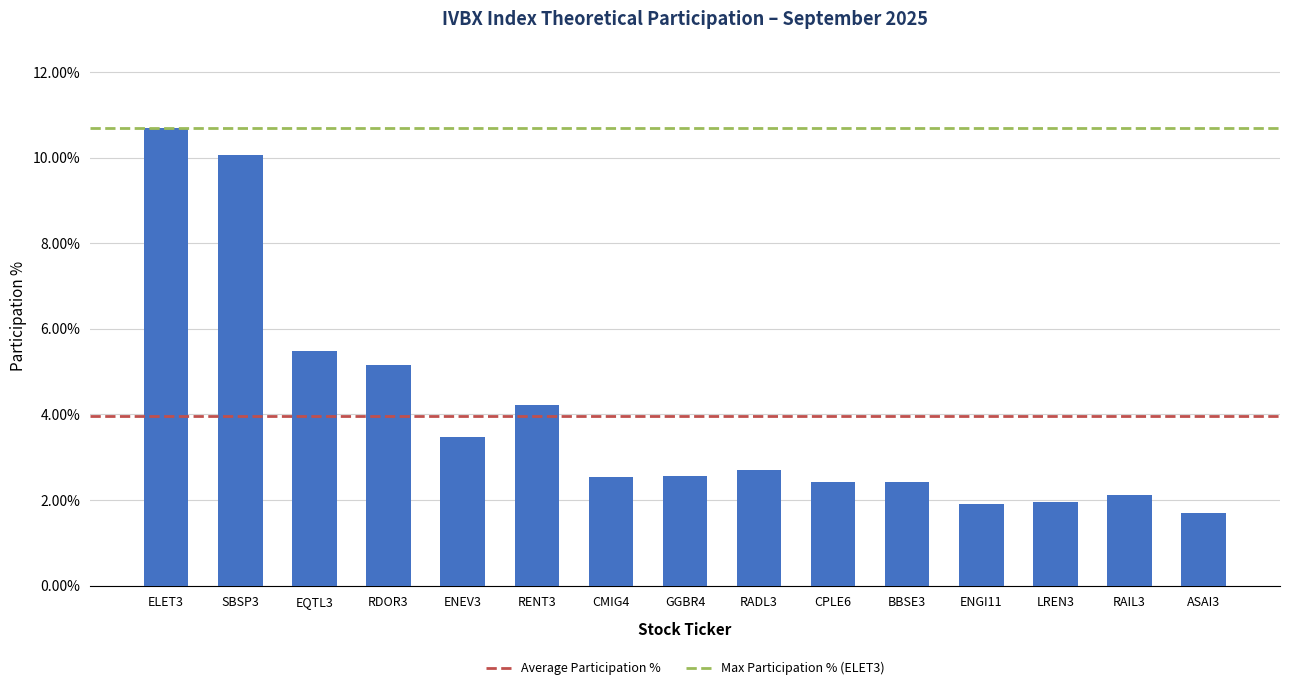

Which category has the lowest value across all series?

ASAI3